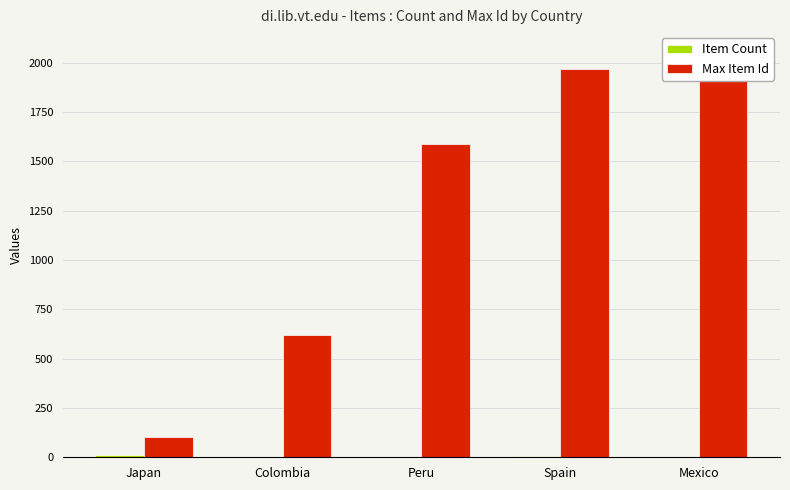

What is the total value across all series at Mexico?

2054